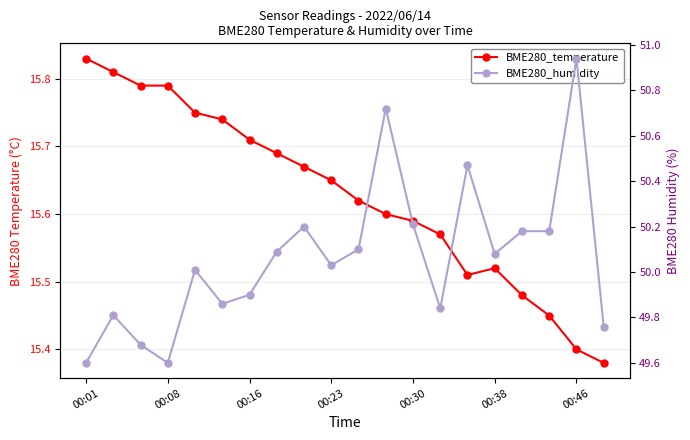

Which series has the largest total across all categories?

BME280_humidity